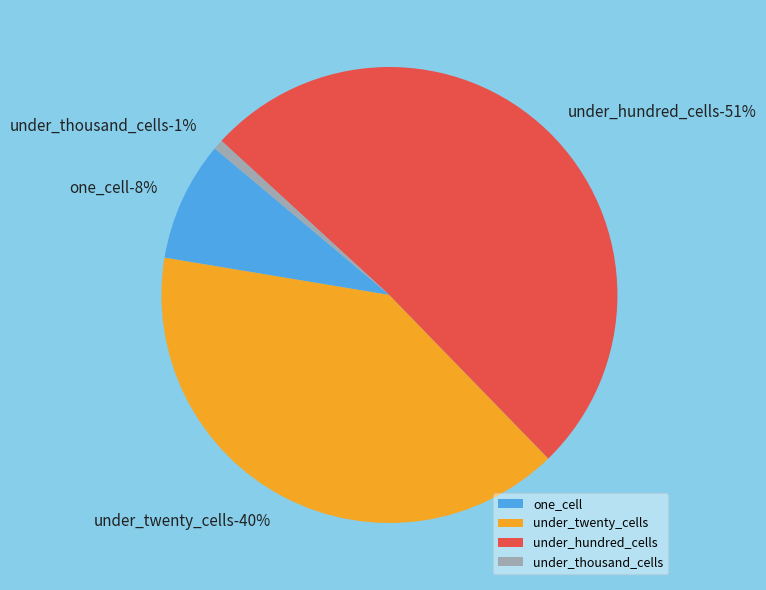

To the nearest percent, what is the difference between the under_twenty_cells and under_hundred_cells slice percentages?

11%